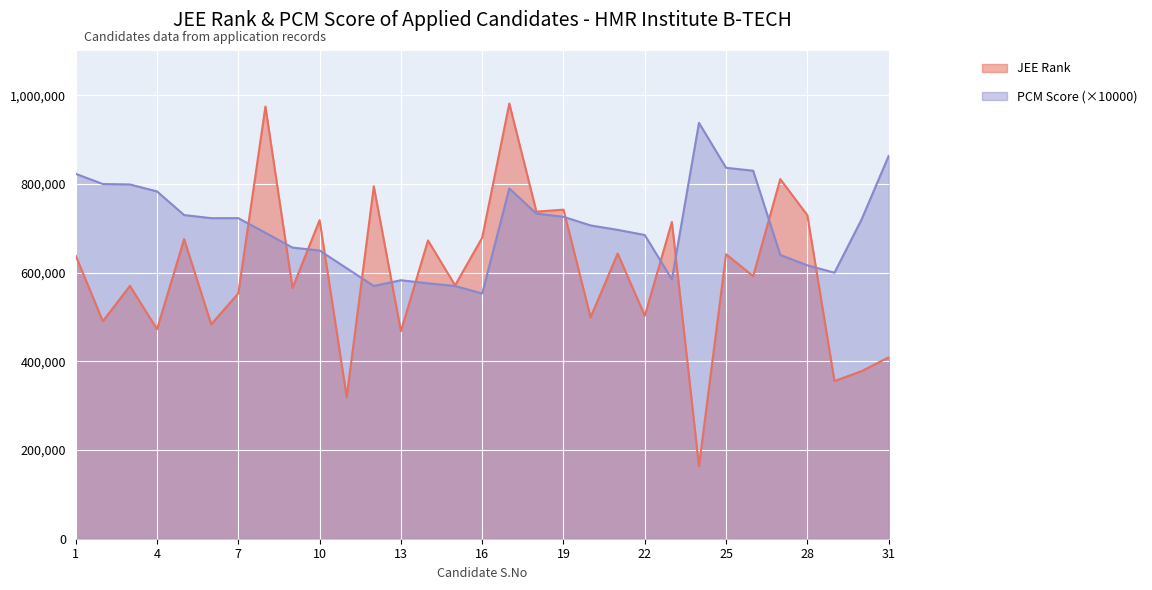

Where does the JEE Rank series first go above 592236?

1